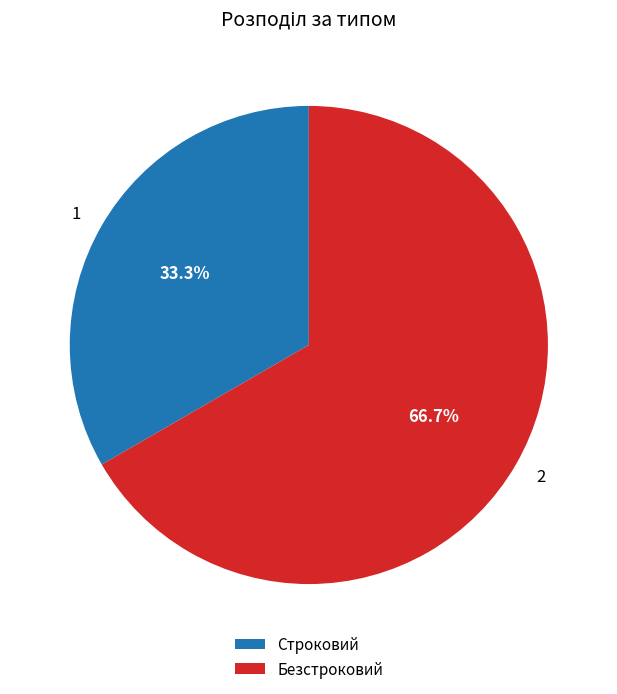

What percentage do Безстроковий and Строковий together represent?

100.0%